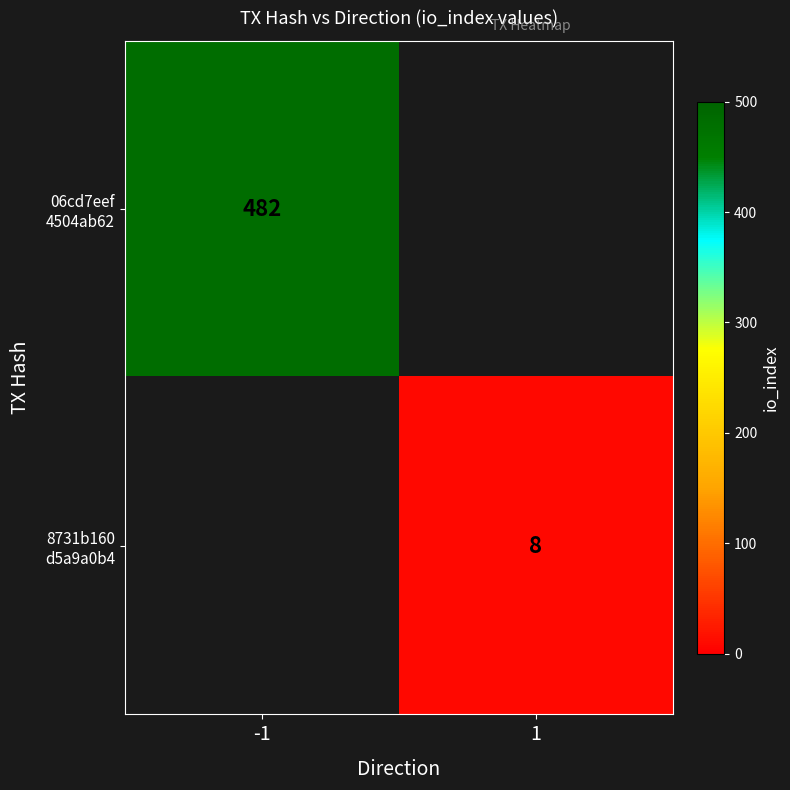

Read the 8731b160 d5a9a0b4 value at 1.

8.0